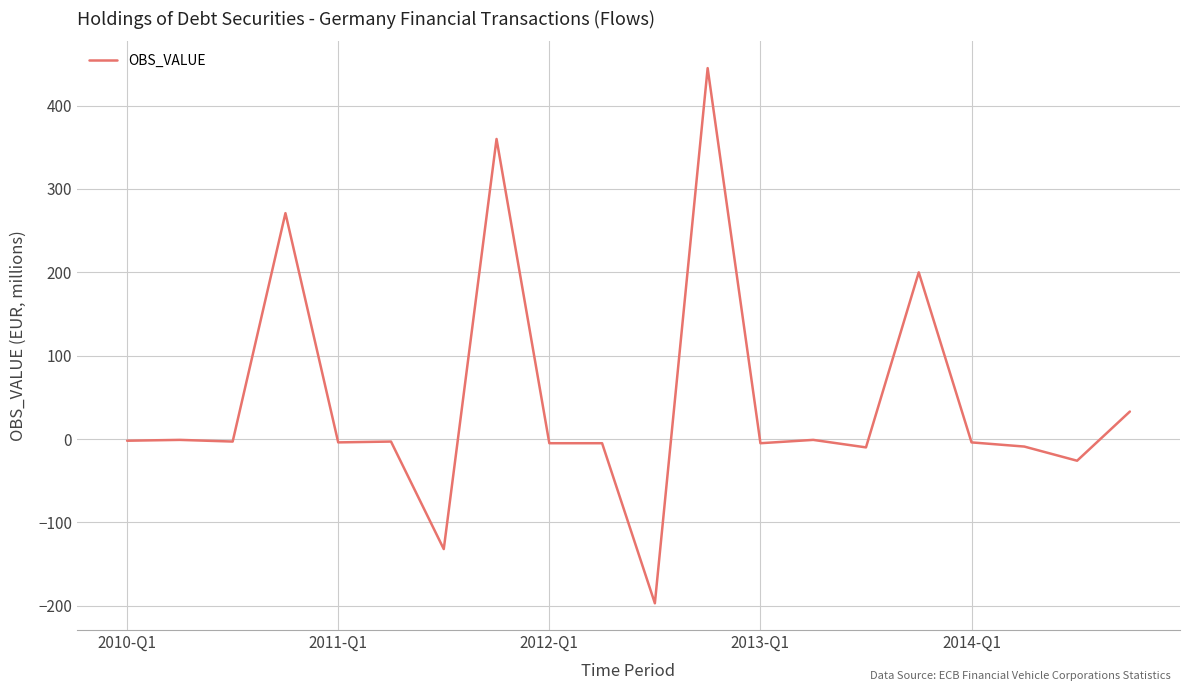

What is the difference between the maximum and minimum values?

642